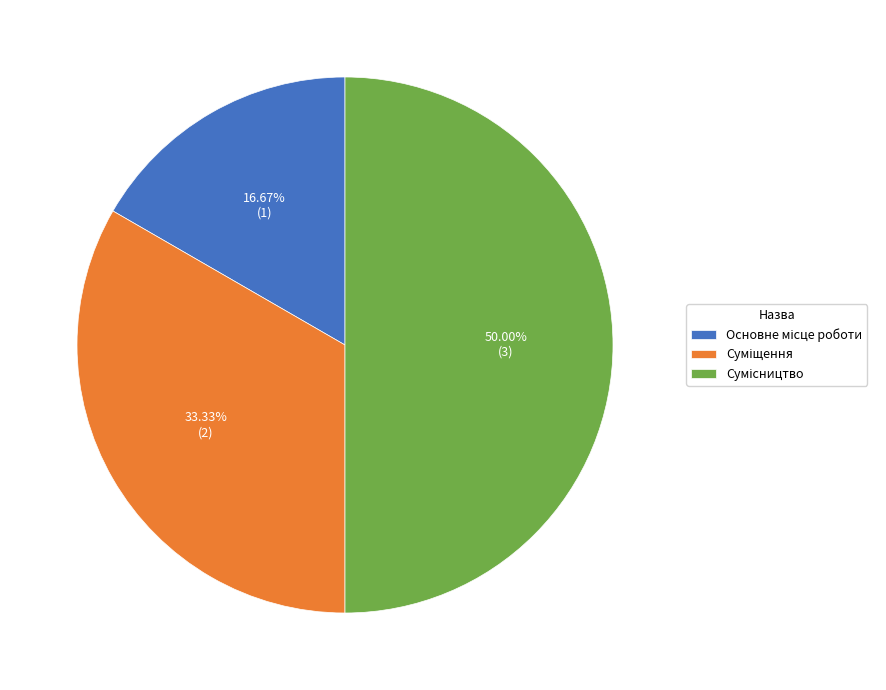

Count the number of slices in the pie.

3